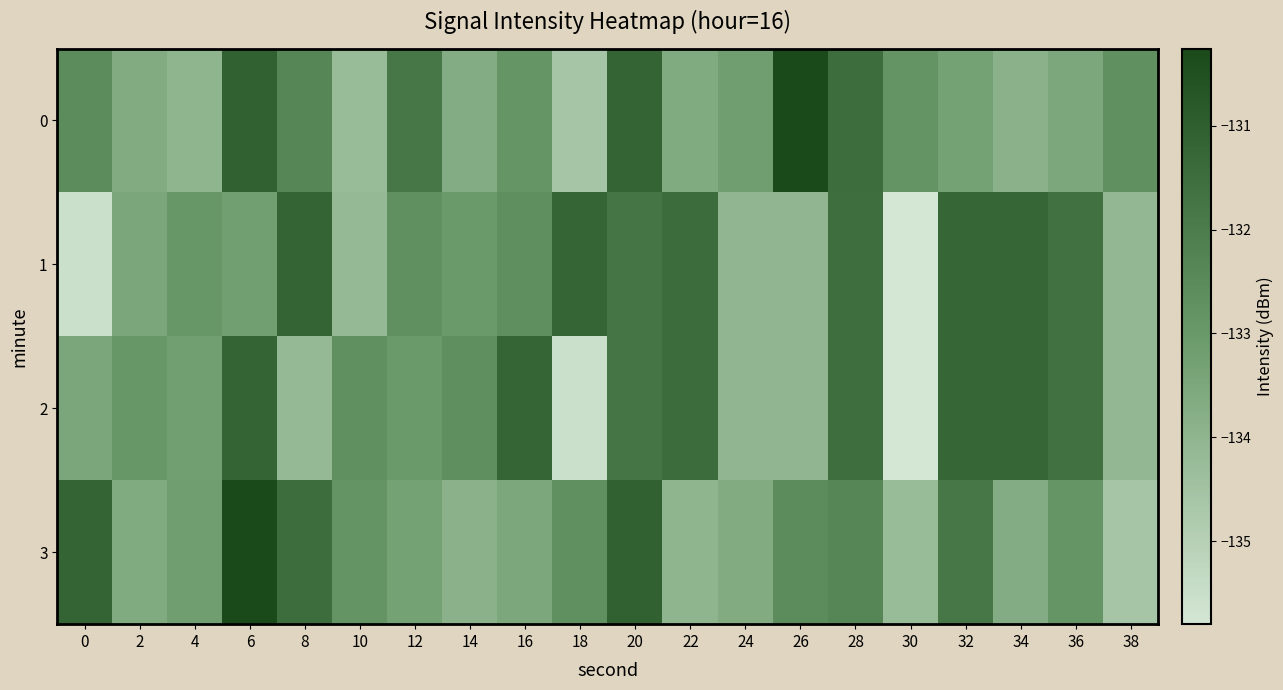

Between 4 and 12, which is larger?

12